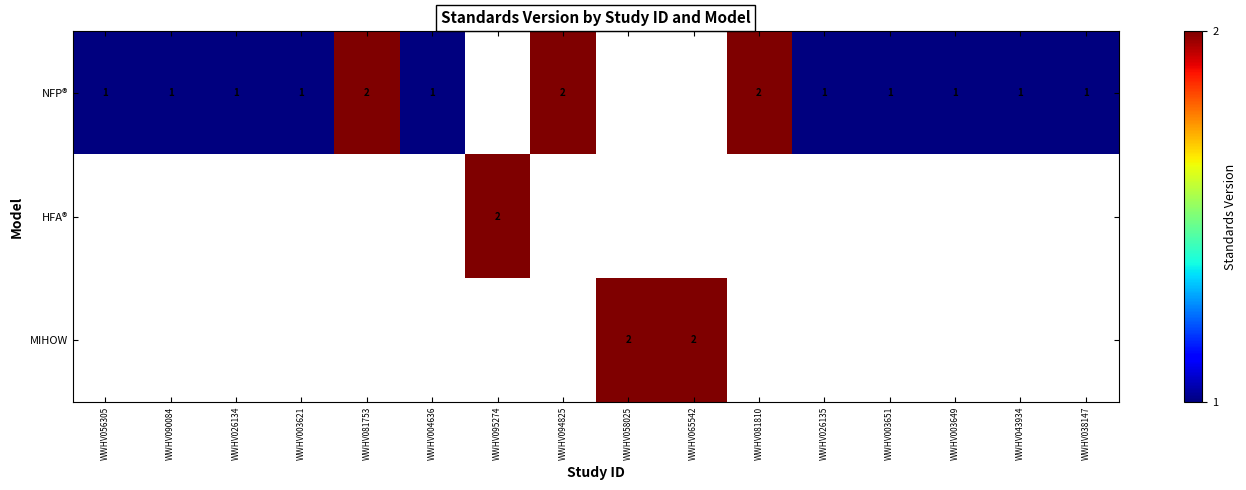

The value of NFP® at WWHV003649 is 1. True or false?

True